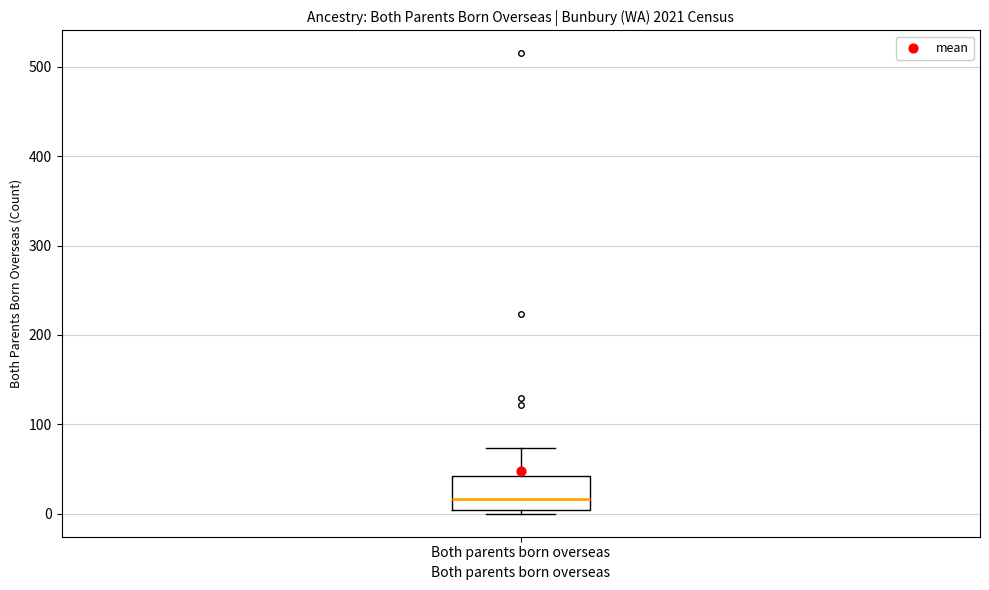

Read this box plot against the y-axis: the position of the median line, the range covered by the box, and the ends of both whiskers. The values are not printed on the chart, so give them approximately, as read against the axis.

median 20, box 0 to 40, whiskers 0 (just below the box's lower edge) to 70